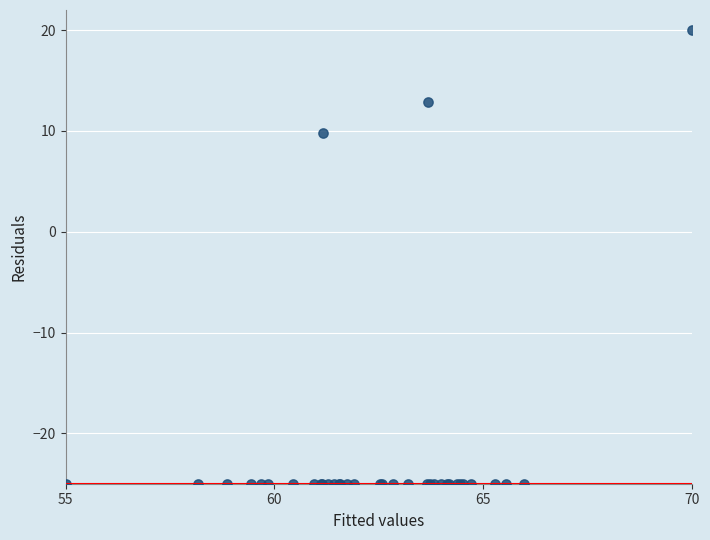

What Y value in the scatter plot is closest to -2?

9.8